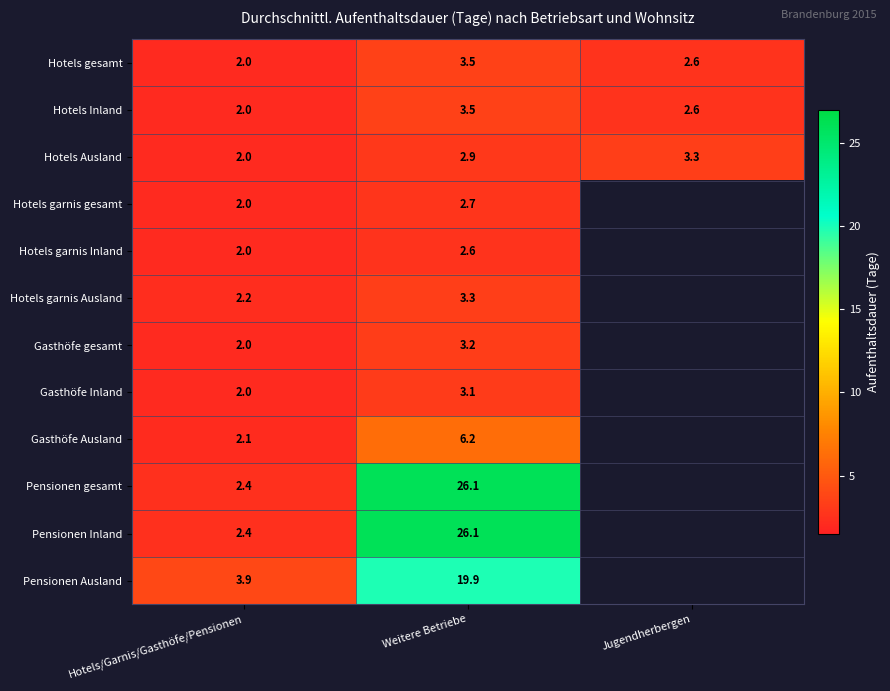

What is the difference between the highest and lowest values at Hotels/Garnis/Gasthöfe/Pensionen?

1.9